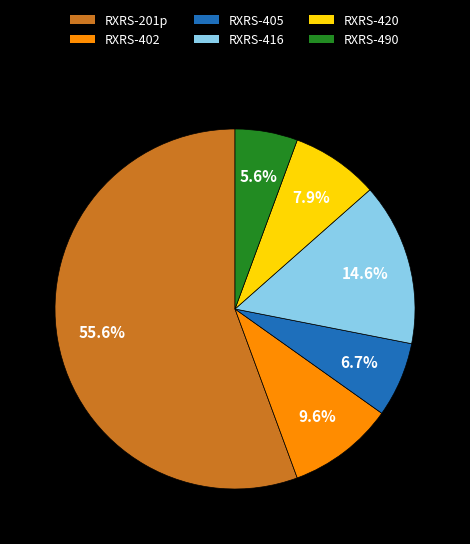

What is the largest slice in the pie chart?

RXRS-201p